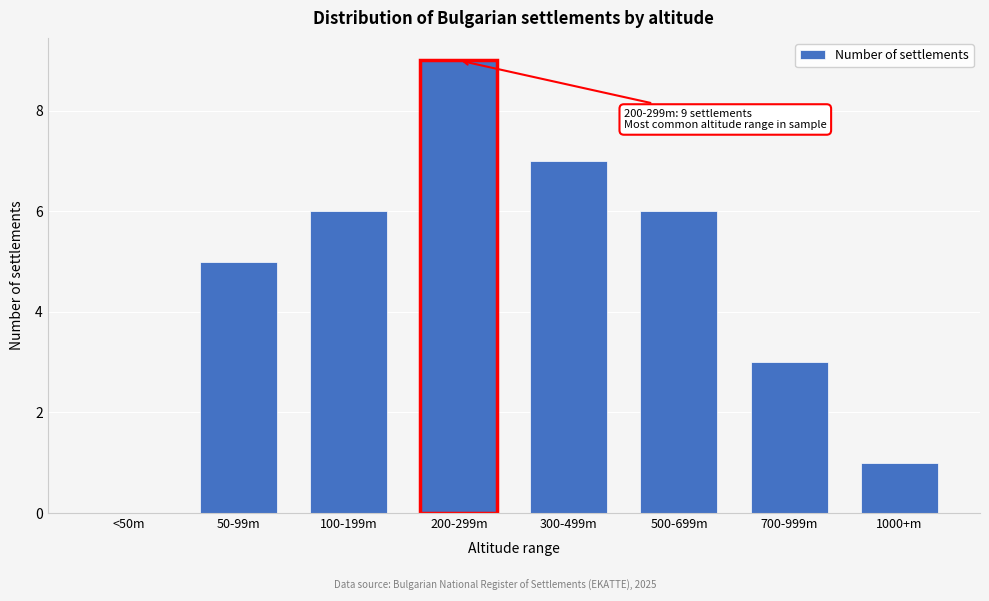

Reading left to right, transcribe all the data shown in this chart.

<50m=0	50-99m=5	100-199m=6	200-299m=9	300-499m=7	500-699m=6	700-999m=3	1000+m=1